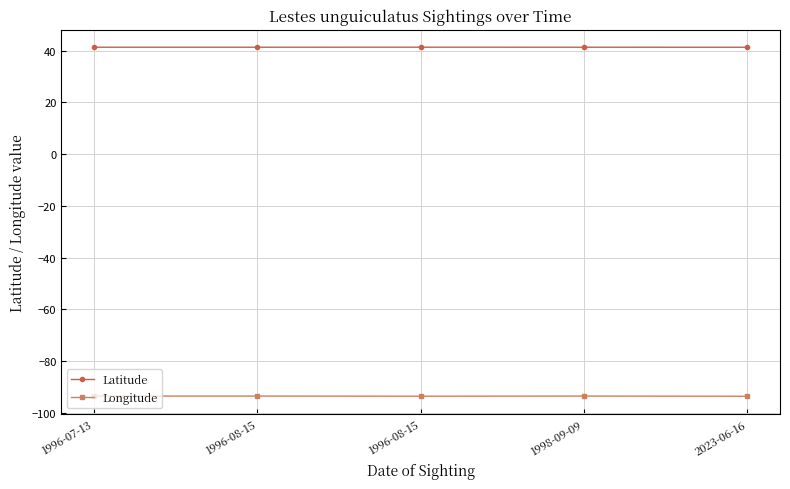

Reading left to right, list all the values displayed in this chart.

Latitude: 41.3	41.3	41.3	41.3	41.3
Longitude: -93.5	-93.5	-93.6	-93.5	-93.6